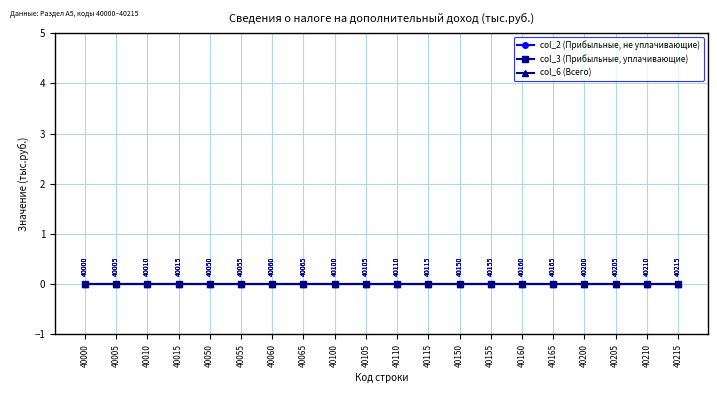

How many categories are shown in the chart?

20